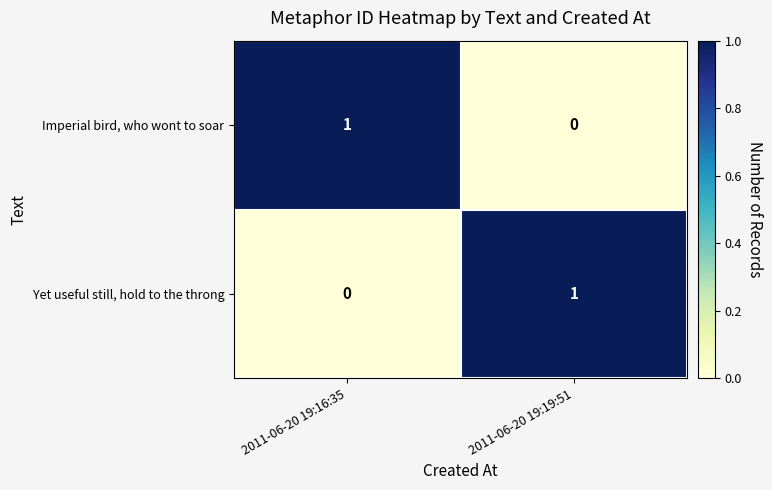

Count the number of categories in the chart.

2